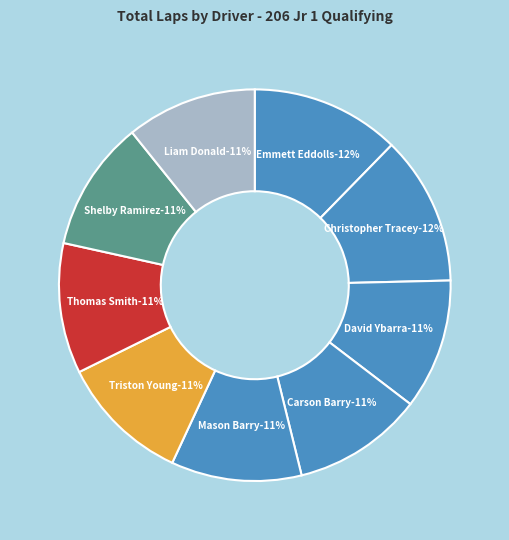

What is the change in value from Christopher Tracey to Liam Donald?

-1